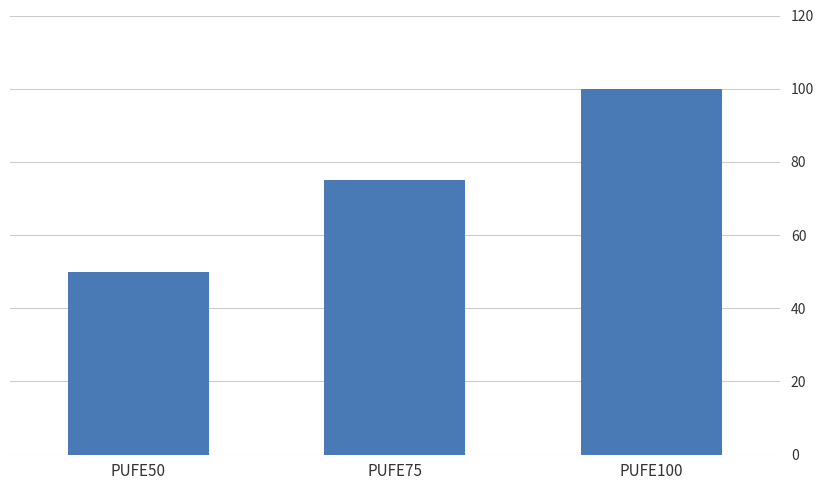

Rank the categories by value from lowest to highest.

PUFE50, PUFE75, PUFE100